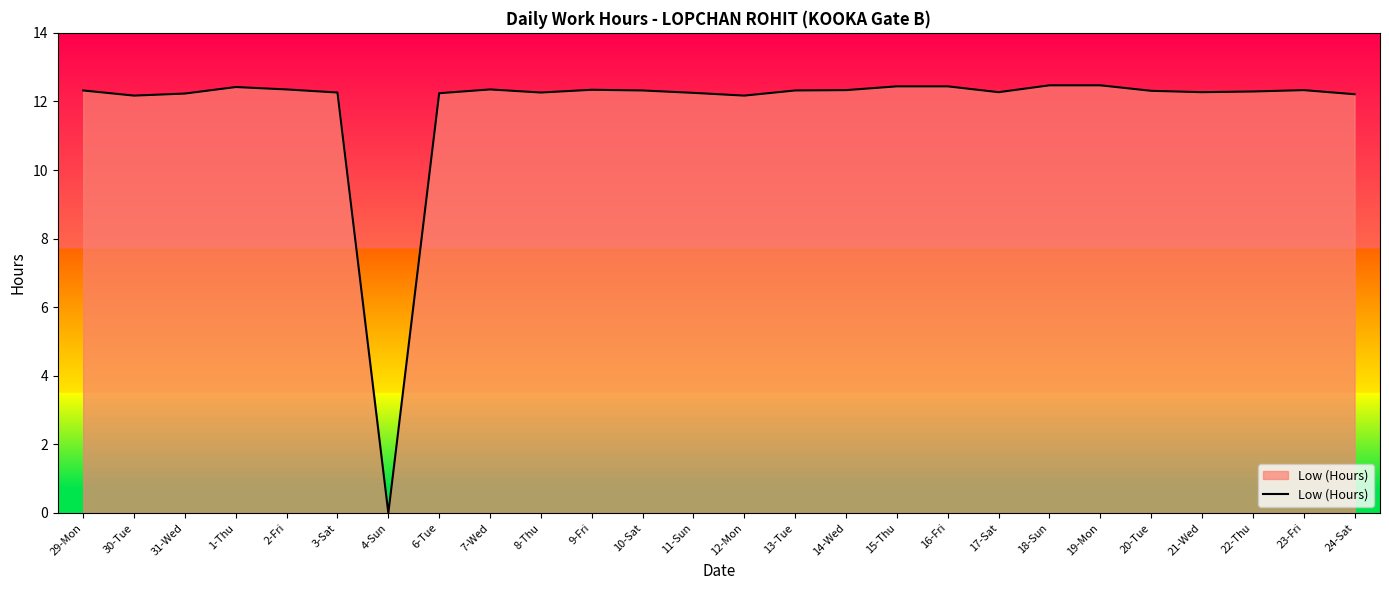

What position from the left is 21-Wed?

23